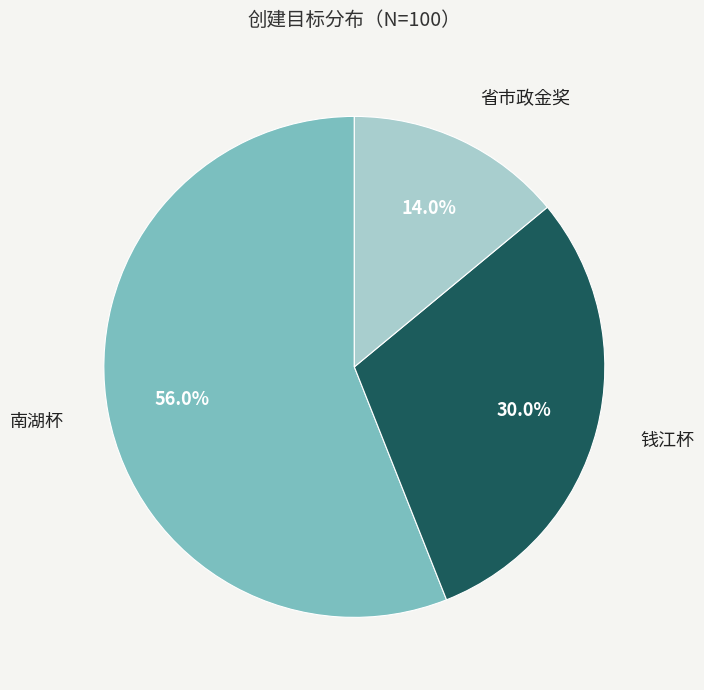

Count the number of slices in the pie.

3